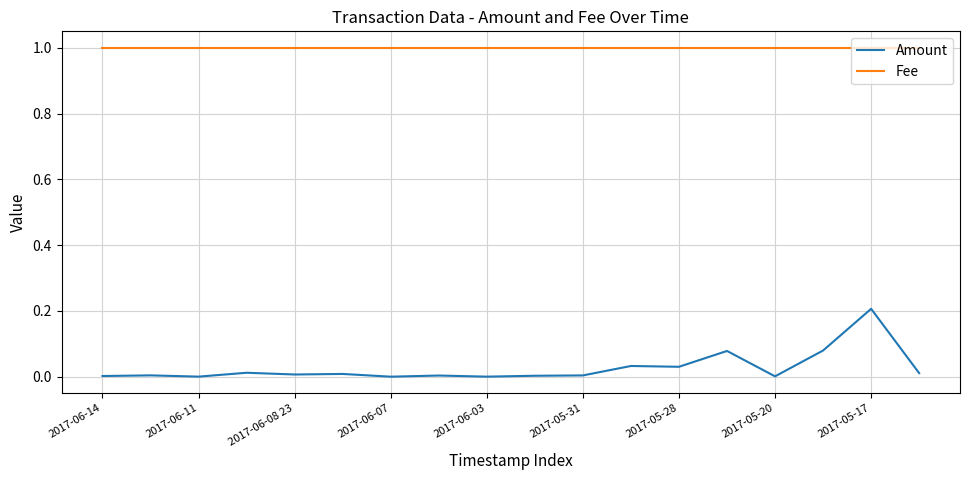

Which series has the widest spread of values?

Amount